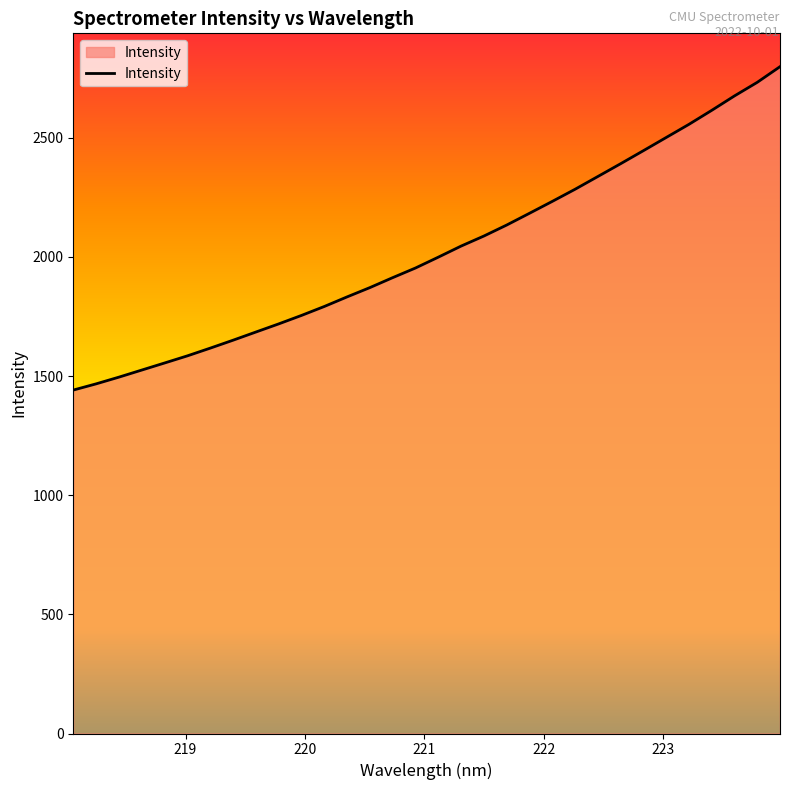

What is the difference between the maximum and minimum values?

1357.0